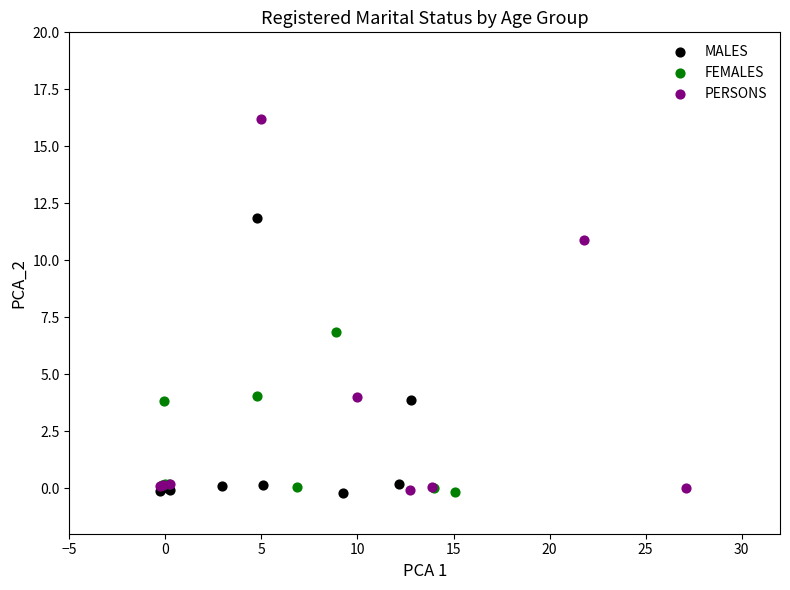

Which series reaches the maximum Y coordinate?

PERSONS